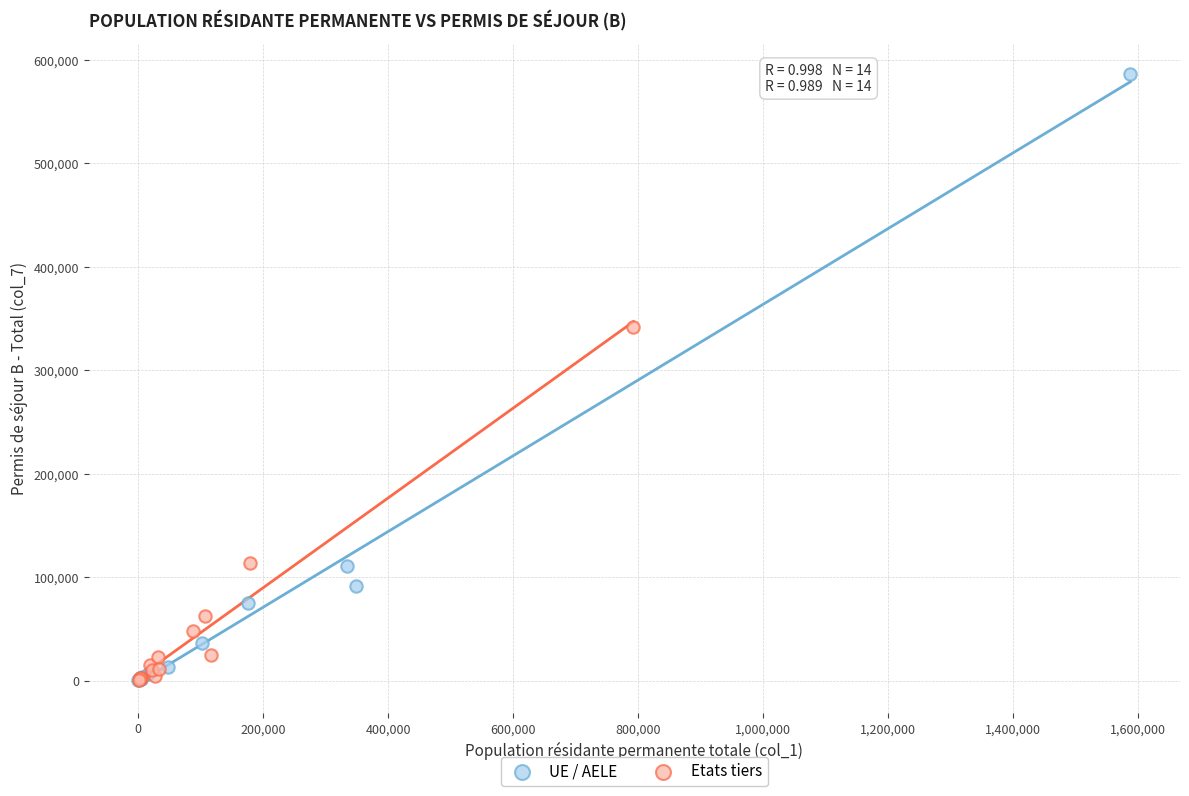

Which series reaches the maximum Y coordinate?

UE / AELE